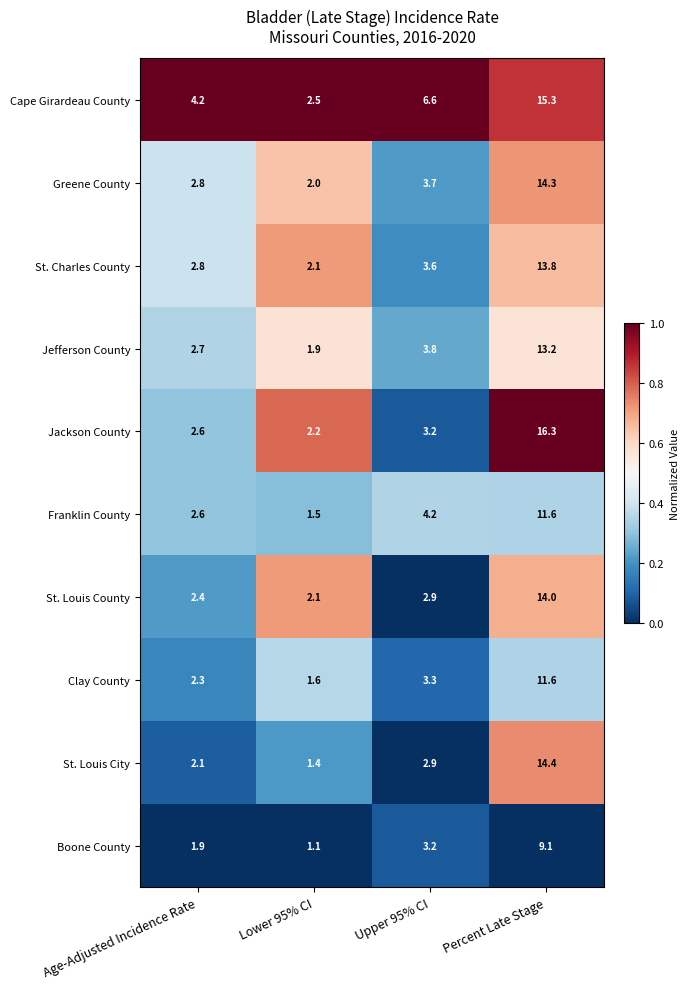

What is the sum of all Franklin County values?

19.9